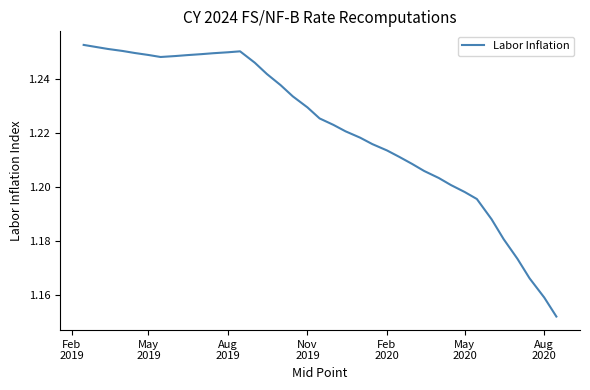

Is this an area chart (filled region under the line)?

No